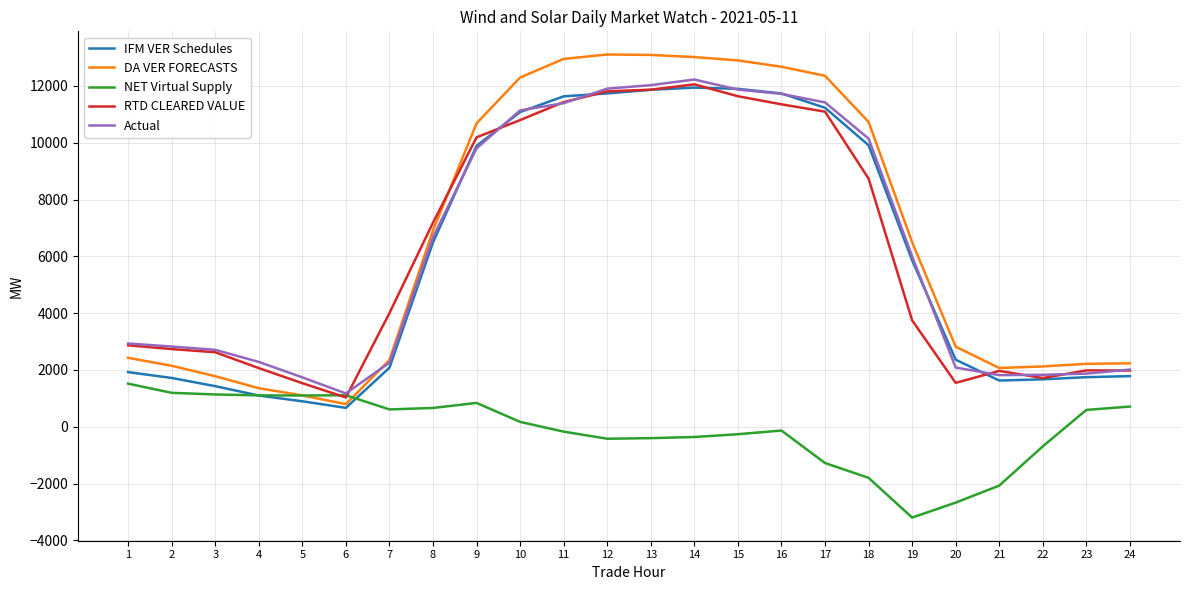

Which series has the widest spread of values?

DA VER FORECASTS